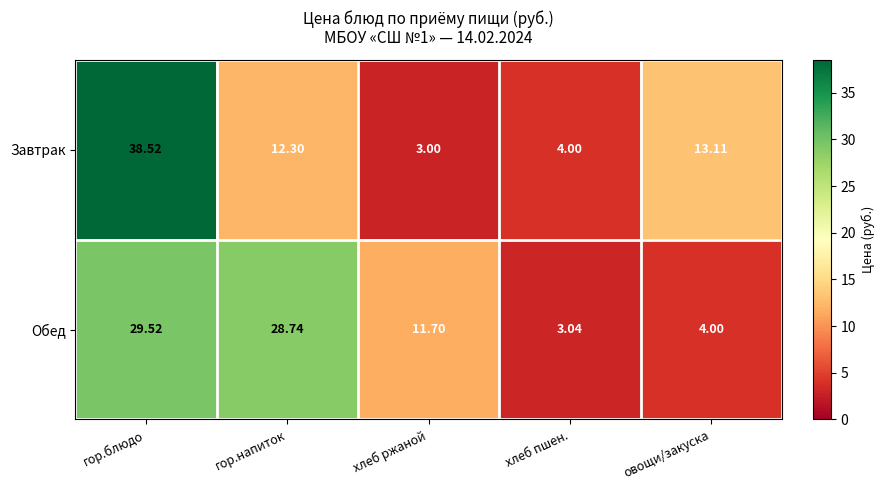

At which category is the sum across all series the highest?

гор.блюдо